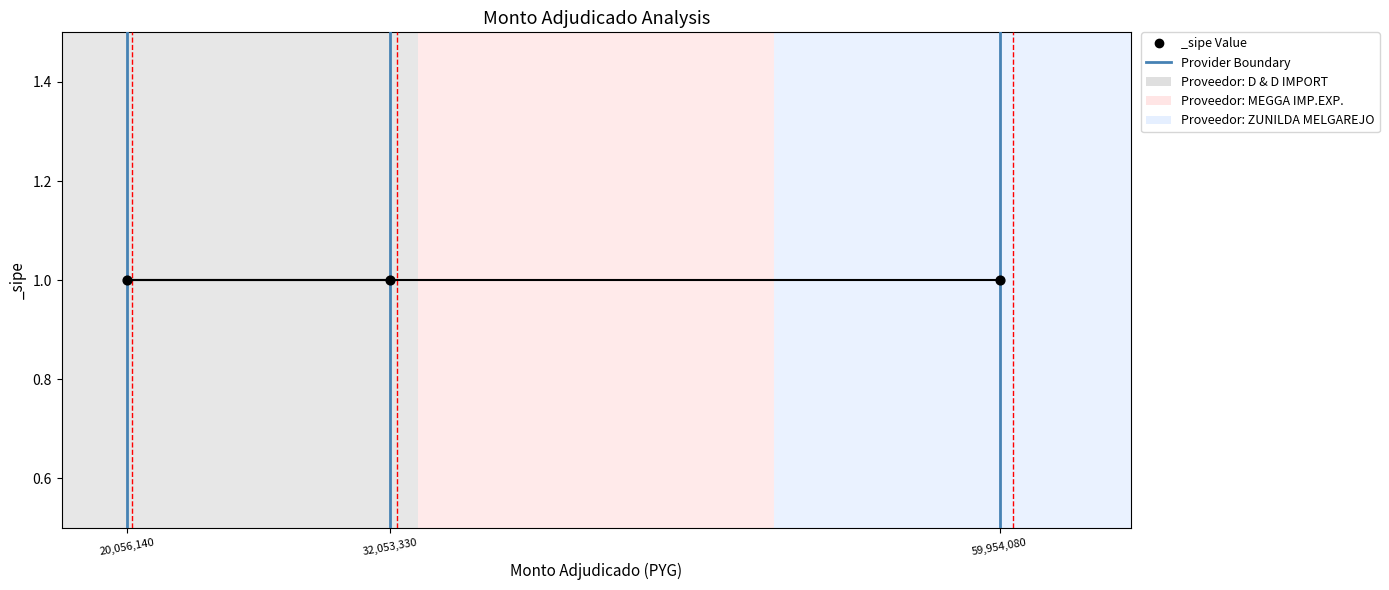

Which has a higher value, 59,954,080 or 59,954,080?

59,954,080